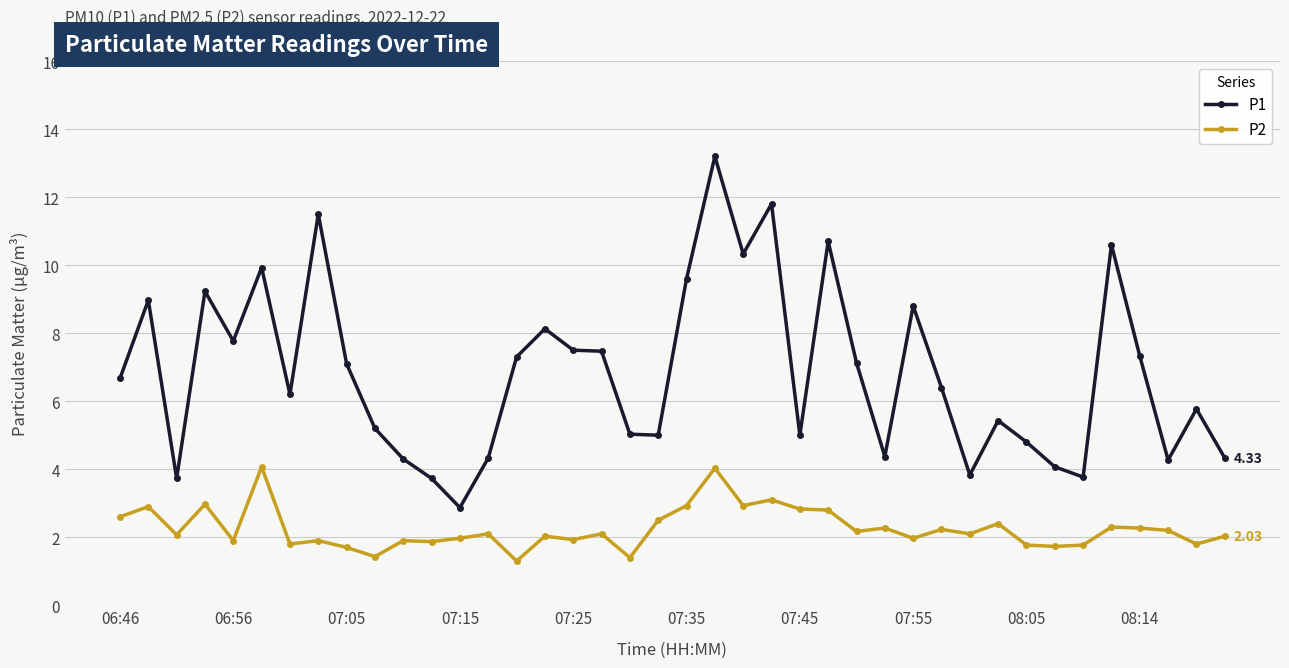

List the series in order of their peak value, highest first.

P1, P2